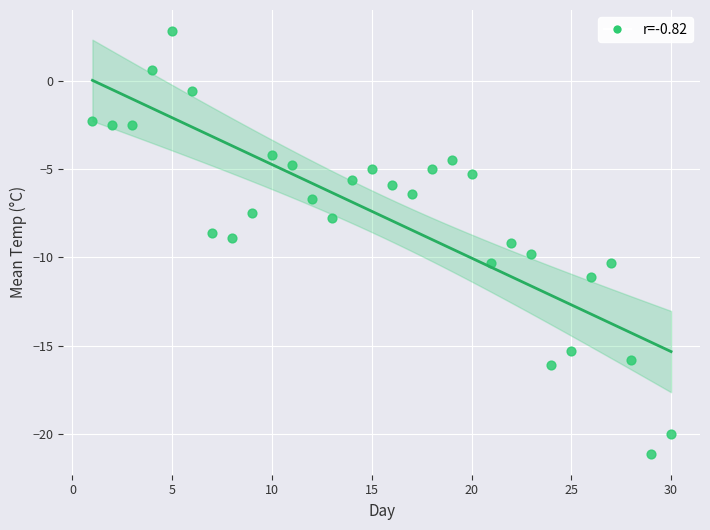

What is the range of Y values (max minus min)?

23.9